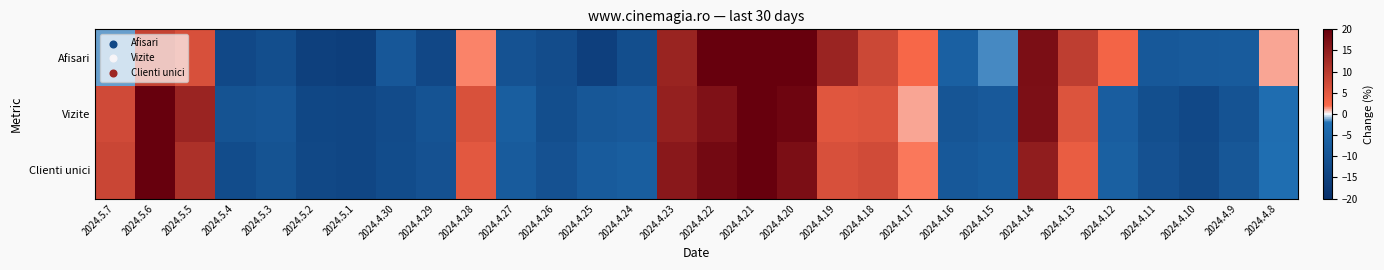

Reading left to right, extract all data points from this chart.

Afisari: 2024.5.7=-1.3	2024.5.6=8.5	2024.5.5=6.4	2024.5.4=-13.0	2024.5.3=-11.6	2024.5.2=-15.4	2024.5.1=-16.0	2024.4.30=-8.9	2024.4.29=-13.3	2024.4.28=1.7	2024.4.27=-10.4	2024.4.26=-12.0	2024.4.25=-15.5	2024.4.24=-11.6	2024.4.23=13.8	2024.4.22=20.4	2024.4.21=33.7	2024.4.20=23.1	2024.4.19=13.6	2024.4.18=7.8	2024.4.17=2.4	2024.4.16=-6.4	2024.4.15=-1.7	2024.4.14=17.5	2024.4.13=9.4	2024.4.12=2.9	2024.4.11=-8.6	2024.4.10=-8.2	2024.4.9=-8.1	2024.4.8=1.2
Vizite: 2024.5.7=7.3	2024.5.6=23.2	2024.5.5=13.7	2024.5.4=-10.2	2024.5.3=-9.6	2024.5.2=-13.5	2024.5.1=-13.8	2024.4.30=-12.3	2024.4.29=-10.1	2024.4.28=6.2	2024.4.27=-7.1	2024.4.26=-11.6	2024.4.25=-9.2	2024.4.24=-8.4	2024.4.23=14.4	2024.4.22=17.0	2024.4.21=32.8	2024.4.20=19.0	2024.4.19=5.2	2024.4.18=5.7	2024.4.17=1.2	2024.4.16=-9.6	2024.4.15=-8.3	2024.4.14=17.3	2024.4.13=5.7	2024.4.12=-7.3	2024.4.11=-11.4	2024.4.10=-13.0	2024.4.9=-10.0	2024.4.8=-3.1
Clienti unici: 2024.5.7=8.1	2024.5.6=22.2	2024.5.5=11.5	2024.5.4=-12.1	2024.5.3=-10.3	2024.5.2=-13.2	2024.5.1=-13.7	2024.4.30=-12.1	2024.4.29=-10.5	2024.4.28=4.9	2024.4.27=-8.0	2024.4.26=-10.6	2024.4.25=-7.9	2024.4.24=-7.2	2024.4.23=15.8	2024.4.22=18.4	2024.4.21=31.0	2024.4.20=17.4	2024.4.19=6.3	2024.4.18=7.1	2024.4.17=1.8	2024.4.16=-8.7	2024.4.15=-7.7	2024.4.14=15.0	2024.4.13=4.1	2024.4.12=-6.6	2024.4.11=-10.6	2024.4.10=-12.7	2024.4.9=-9.1	2024.4.8=-2.7